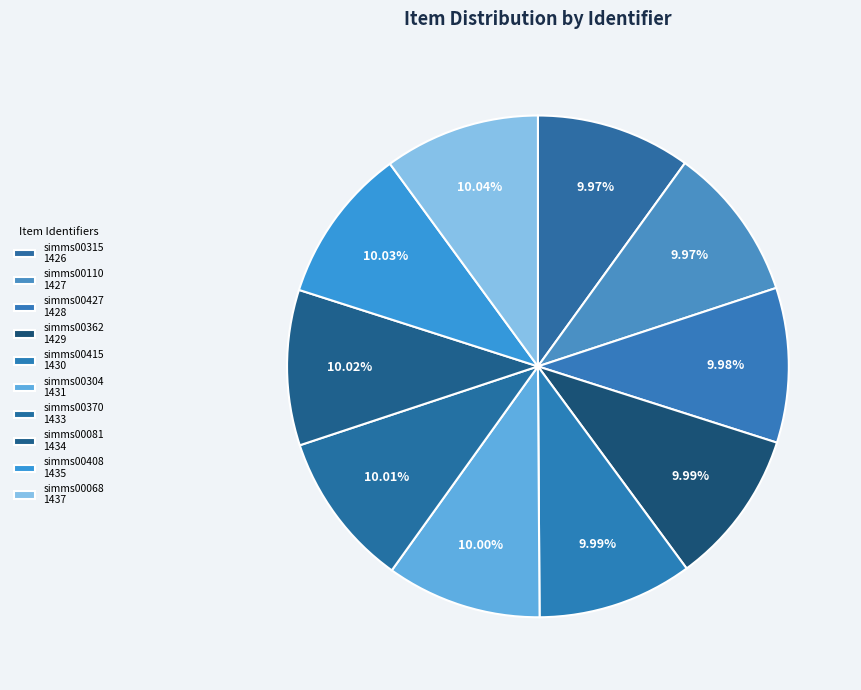

Count the number of slices in the pie.

10